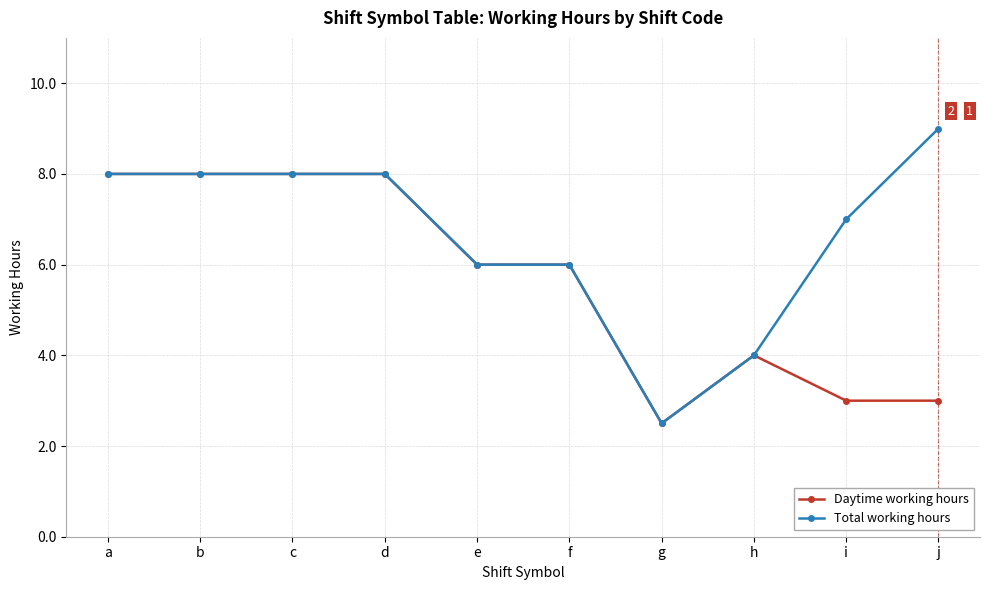

What is the minimum value shown in the chart?

2.5